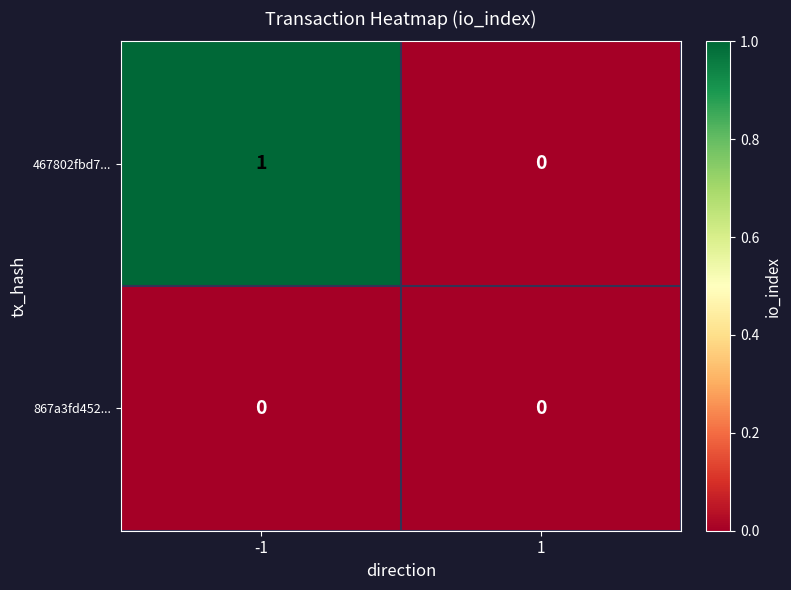

Reading left to right, extract all data points from this chart.

467802fbd7...: -1=1	1=0
867a3fd452...: -1=0	1=0